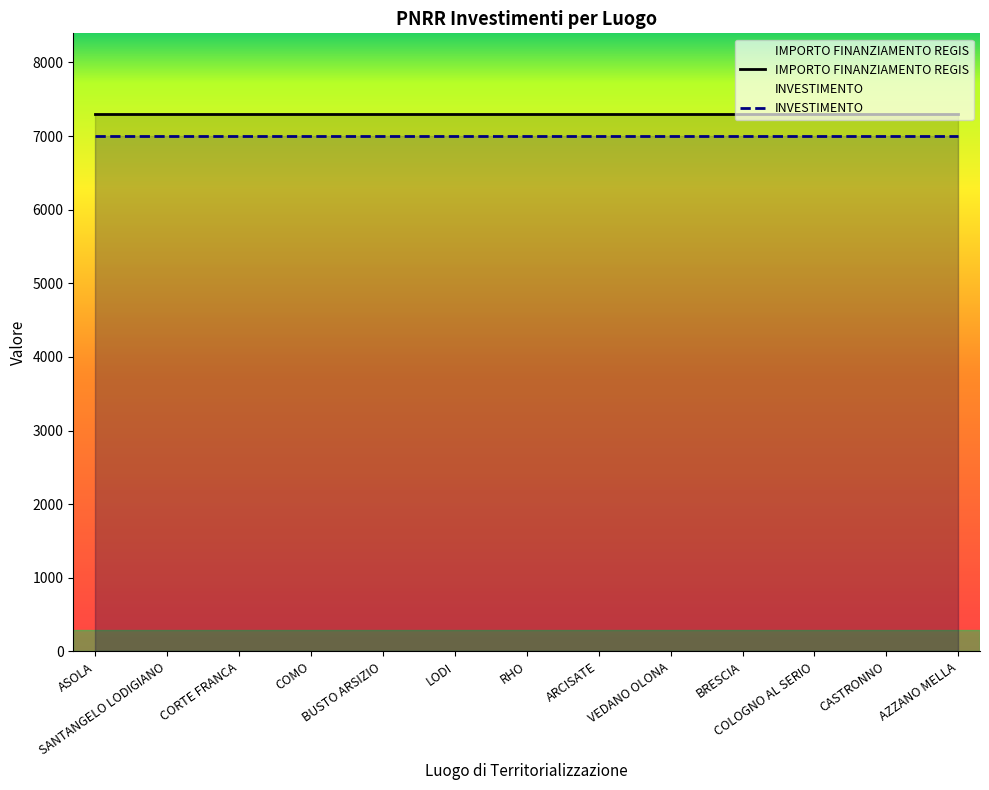

What is the minimum value shown in the chart?

7000